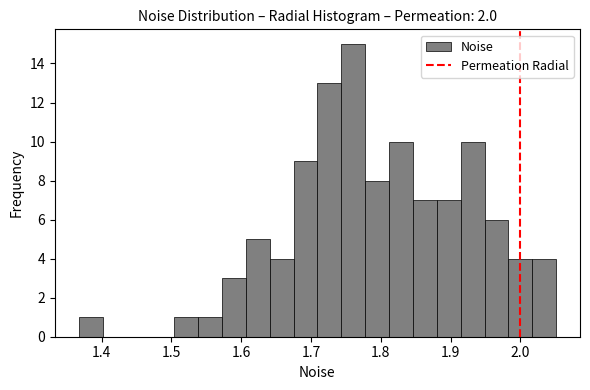

Around what value on the x-axis is the tallest bar? Give the approximate position of its centre, as read against the axis.

1.76